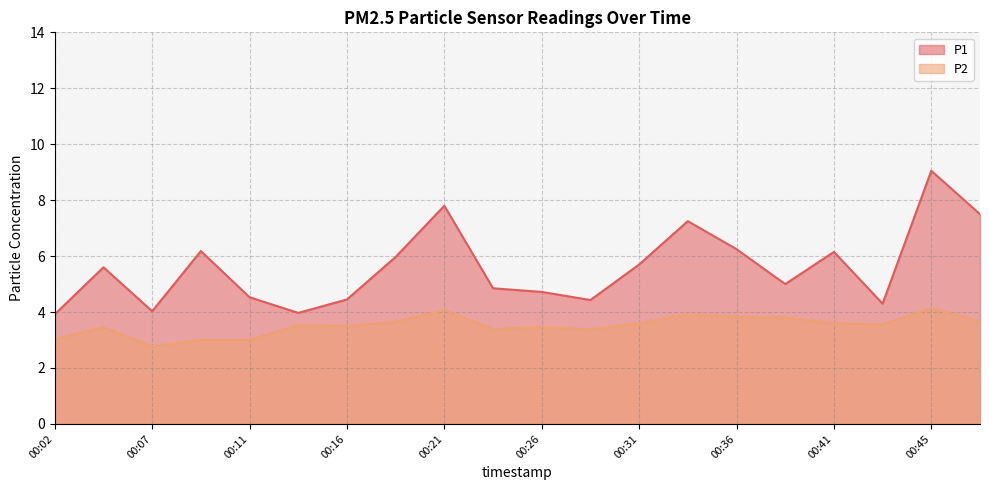

Where is the first local maximum for P2?

00:04